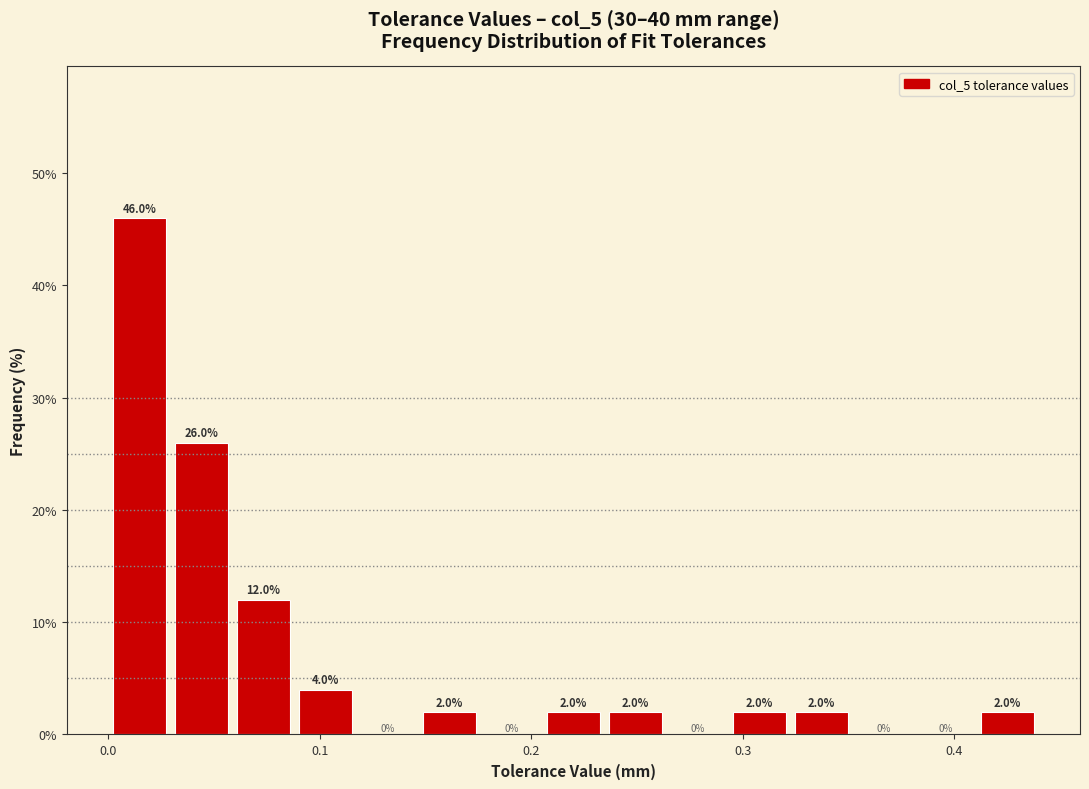

Around what value on the x-axis is the tallest bar? Give the approximate position of its centre, as read against the axis.

0.01